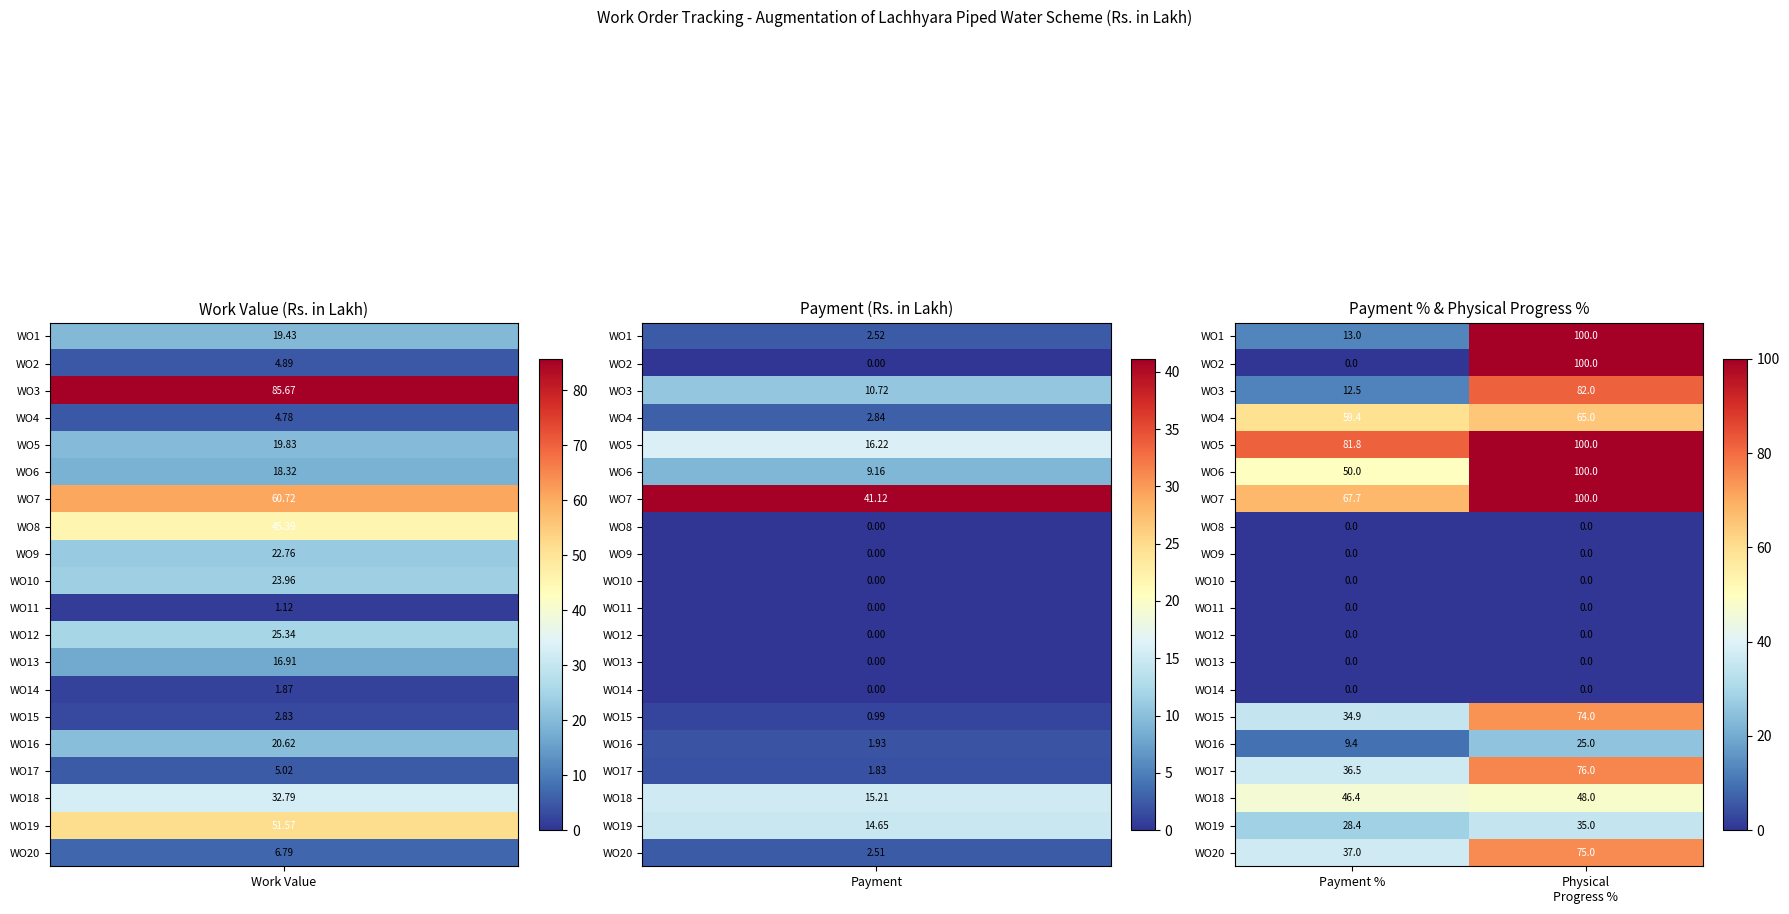

Which series has the largest range (max minus min)?

WO2